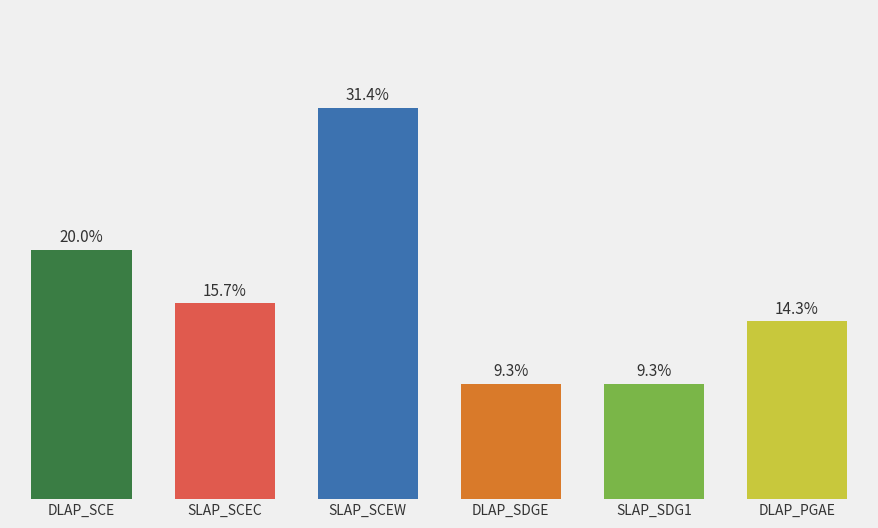

Between SLAP_SDG1 and DLAP_SCE, which is larger?

DLAP_SCE